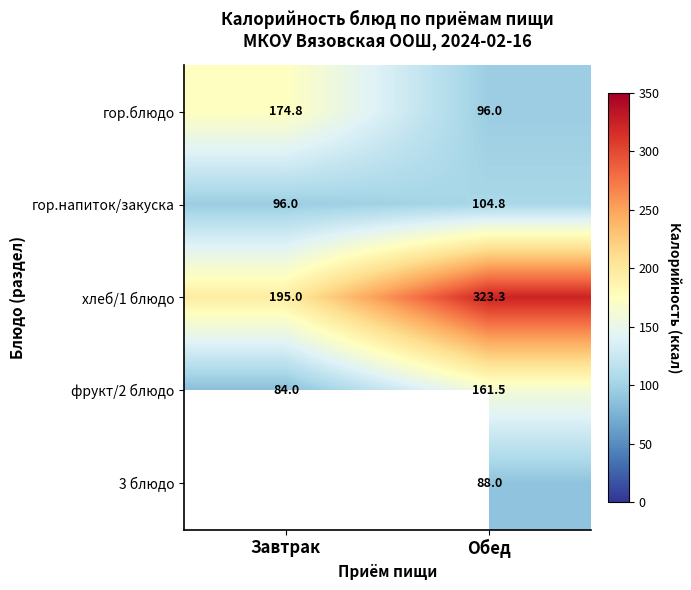

The value of хлеб/1 блюдо at Обед is 459.1. True or false?

False